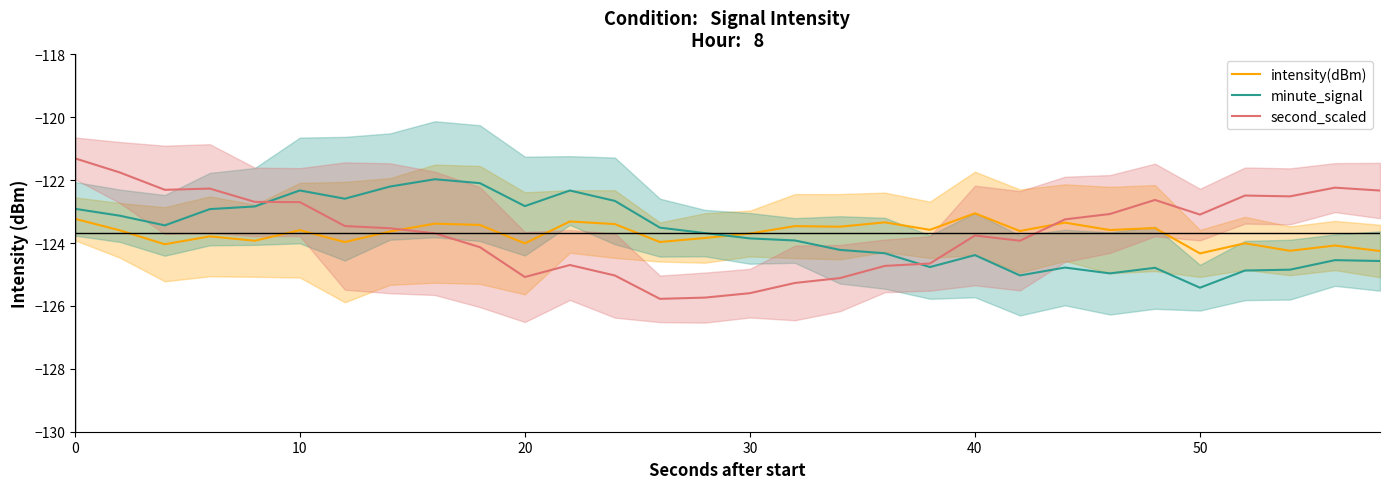

True or false: second_scaled has a value of -123.1 at 50.

True